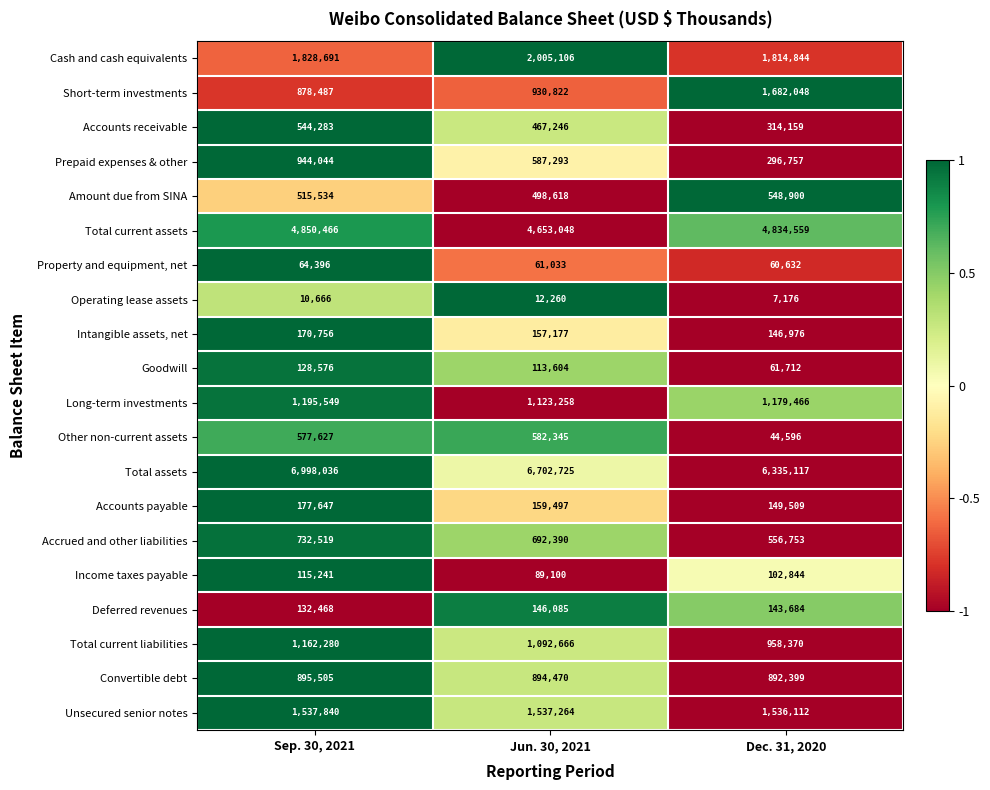

Which series changed the most between Sep. 30, 2021 and Dec. 31, 2020?

Short-term investments